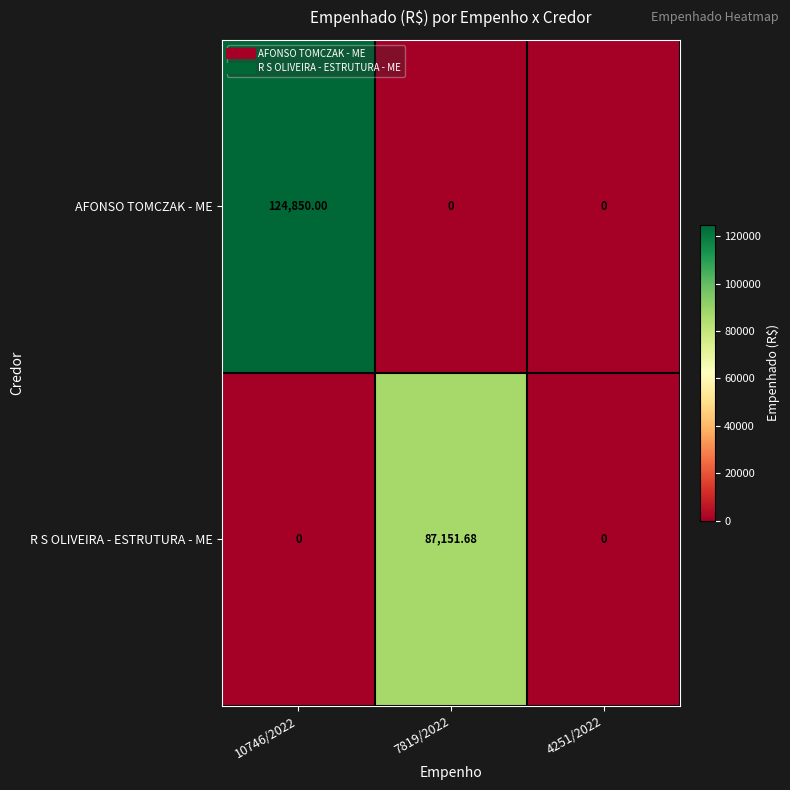

What is the difference between the highest and lowest values at 10746/2022?

124850.0